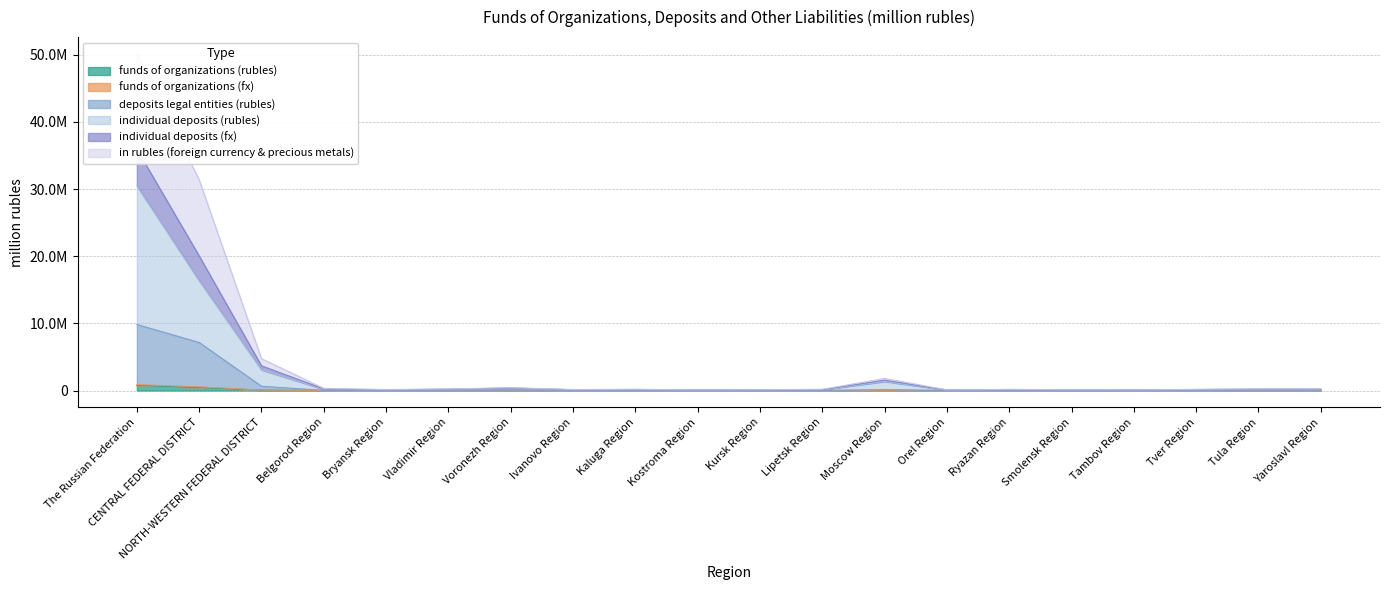

Which category has the highest value in the funds of organizations (fx) series?

The Russian Federation